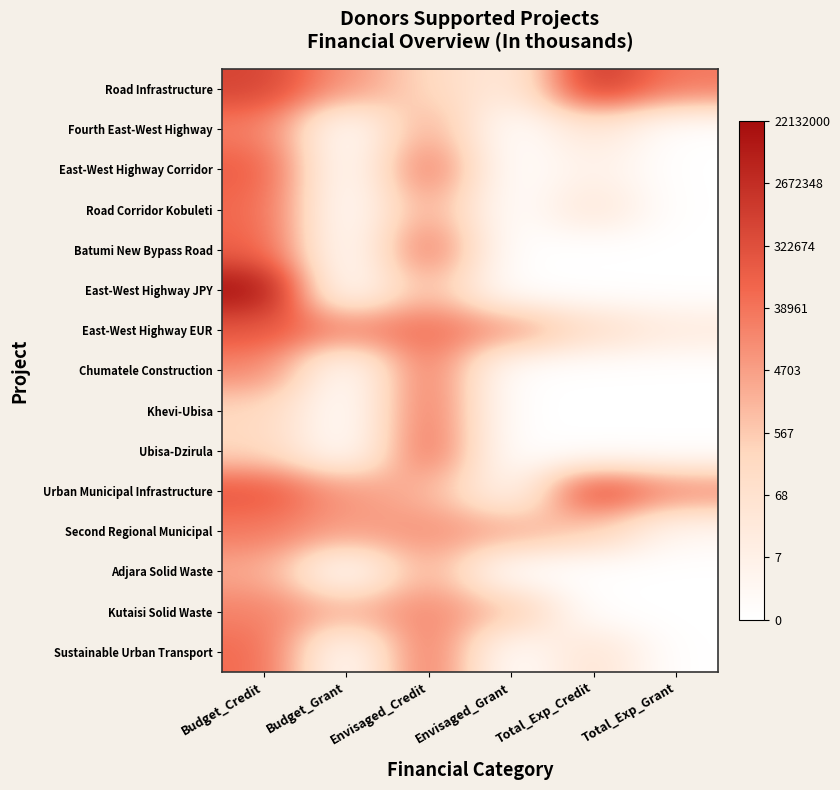

Count the number of data series in this chart.

15